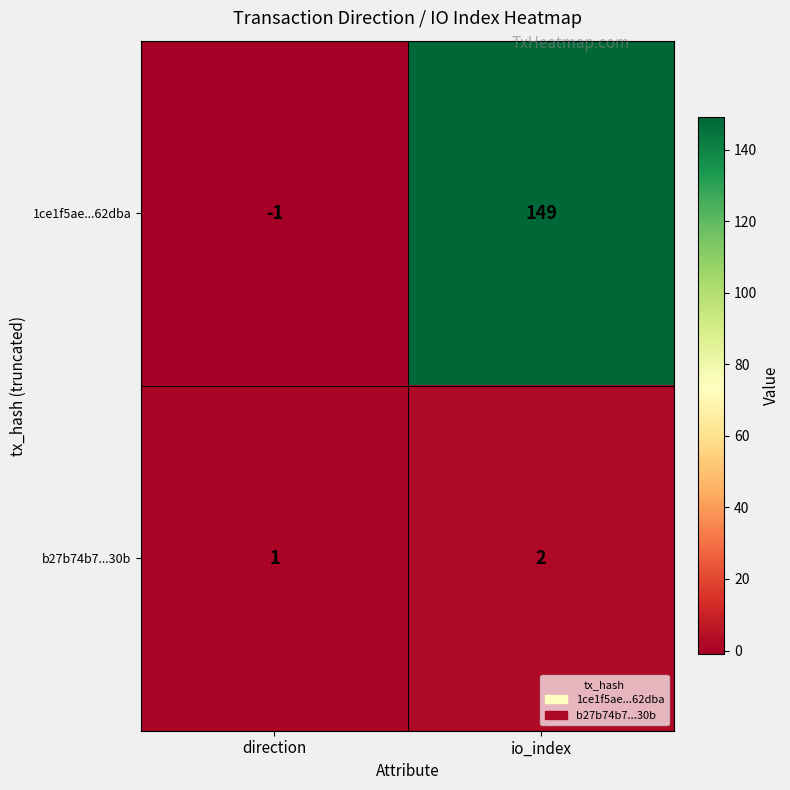

True or false: 1ce1f5ae...62dba has a value of -1 at direction.

True